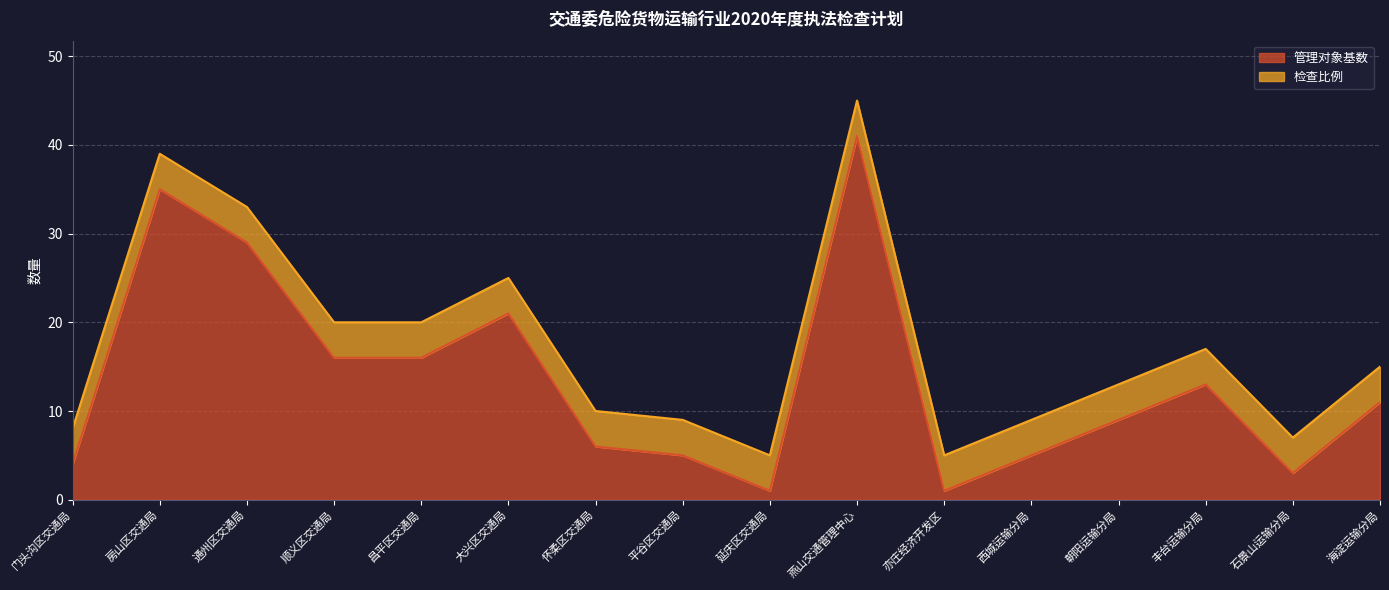

What is the value of the 9th point from the left?

1